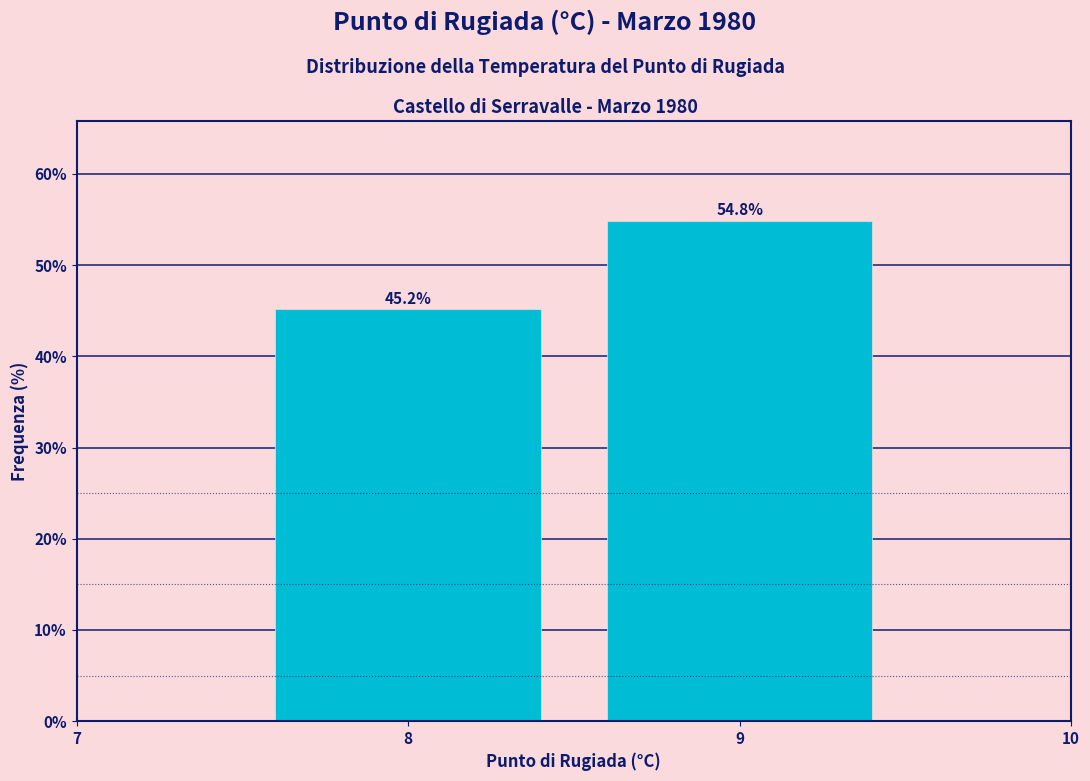

Reading left to right, what are all the values shown in this chart?

45.2	54.8